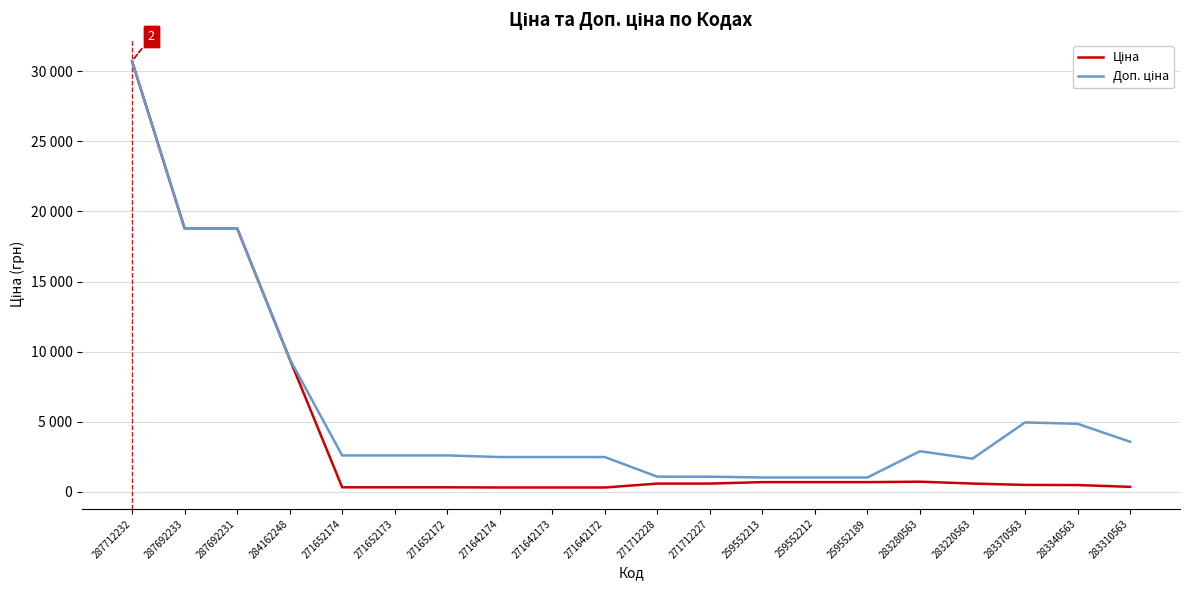

Does the chart have visible grid lines?

Yes